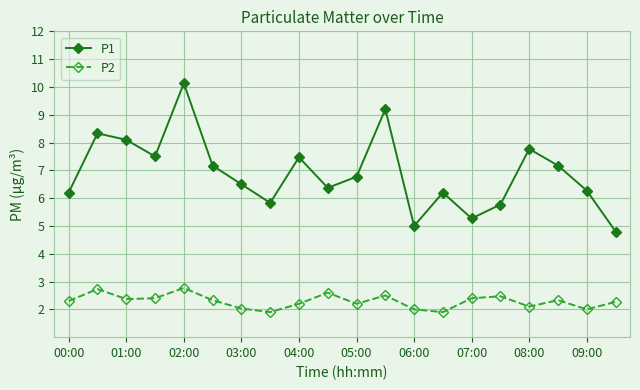

True or false: P2 and P1 cross at least once.

False